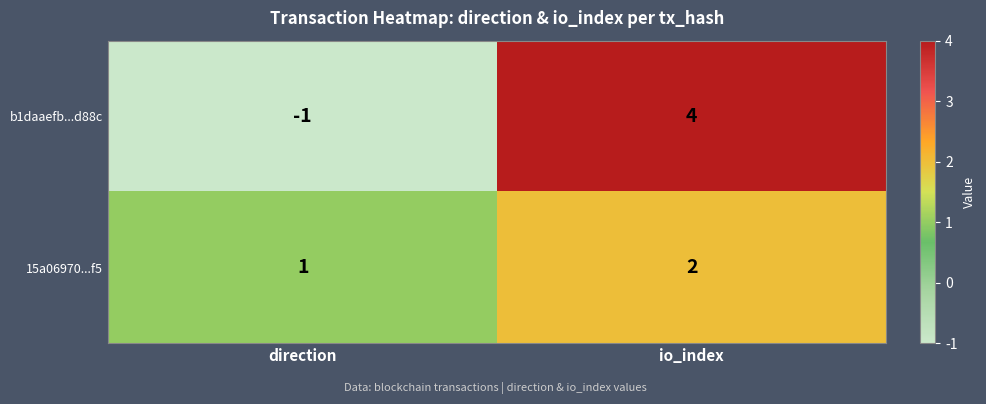

At how many categories does at least one series exceed 2?

1